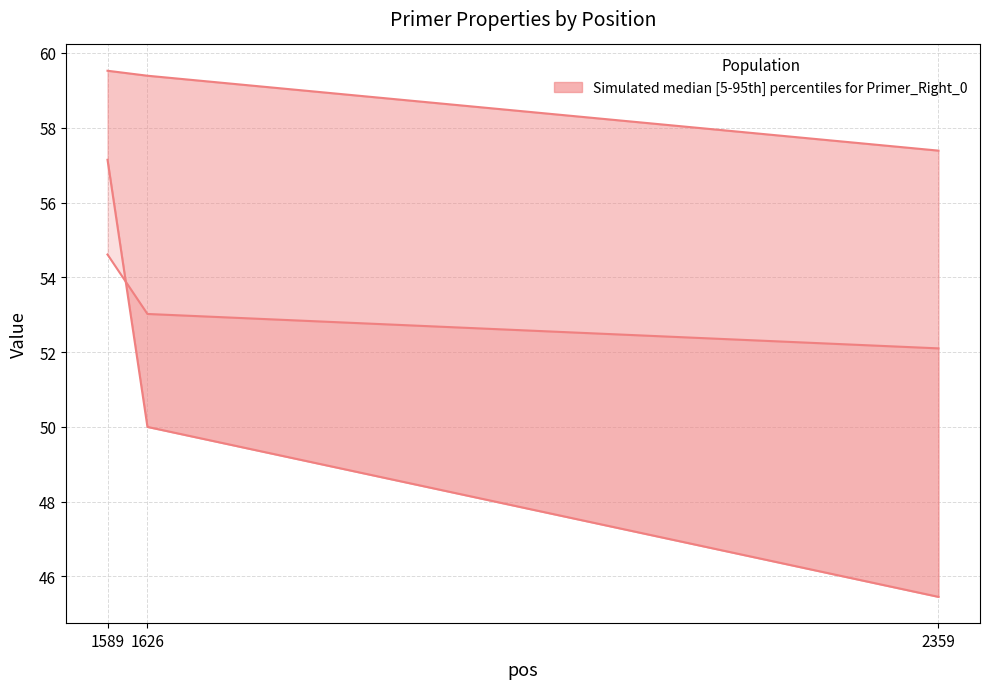

What is the difference between the maximum and second lowest values in the PRIMER_RIGHT_0_TM series?

0.1